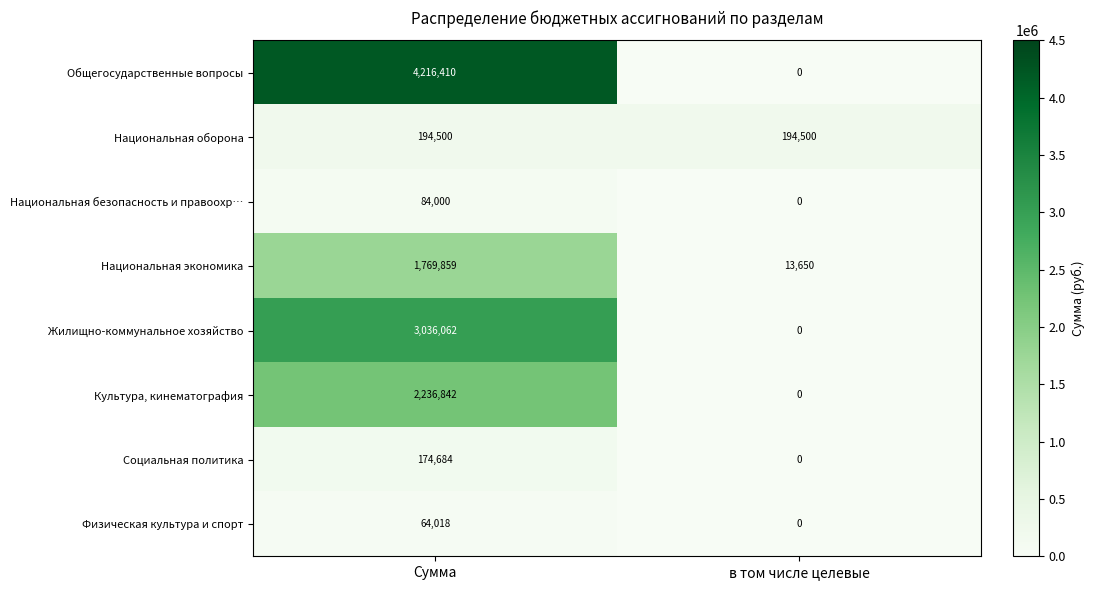

What is the total value across all series at Сумма?

11776375